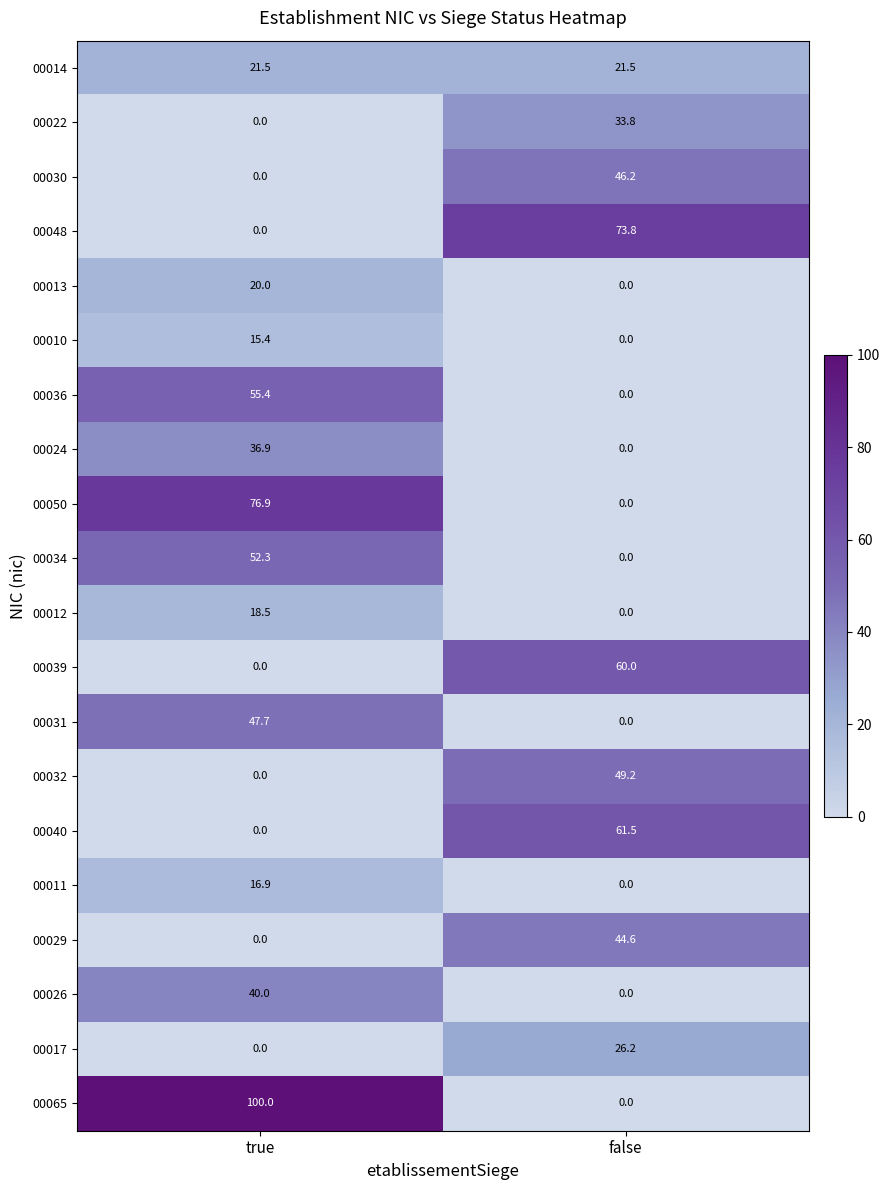

At how many categories does at least one series exceed 32?

2